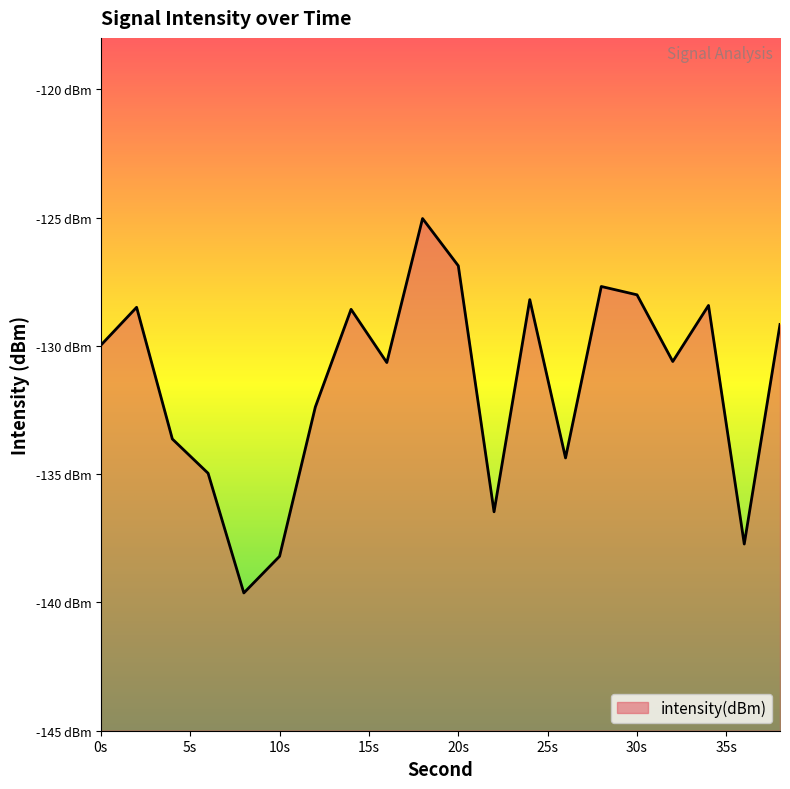

Does the chart display data point markers on the line(s)?

No